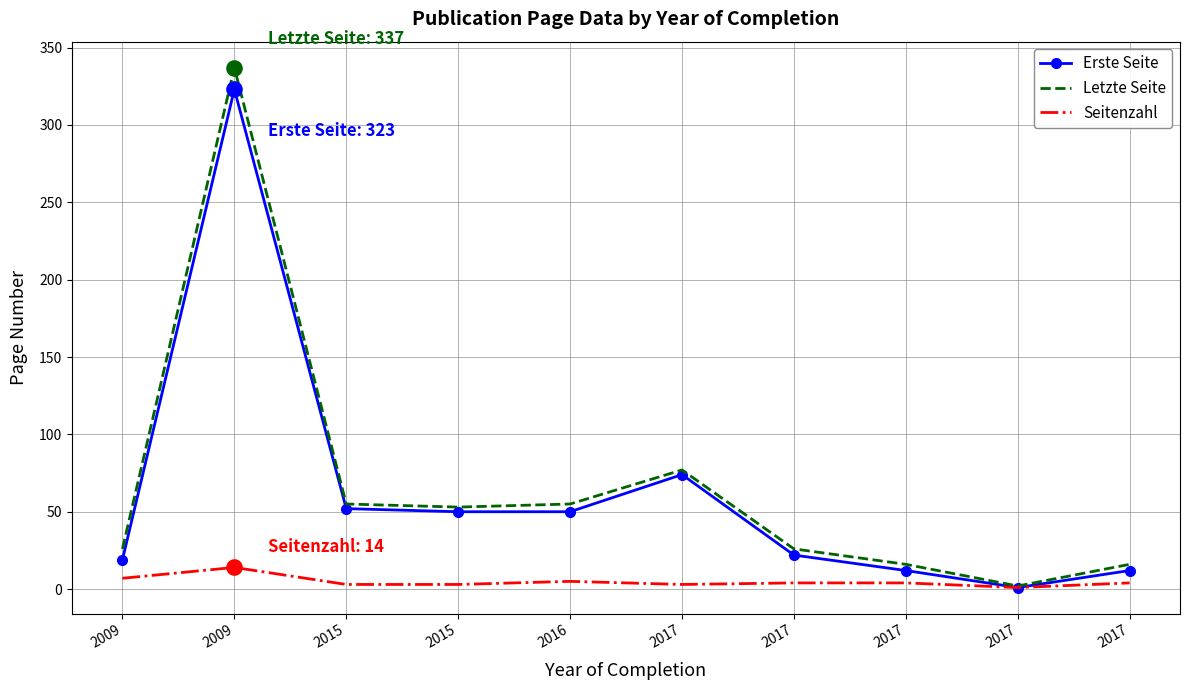

Which series has the largest total across all categories?

Letzte Seite